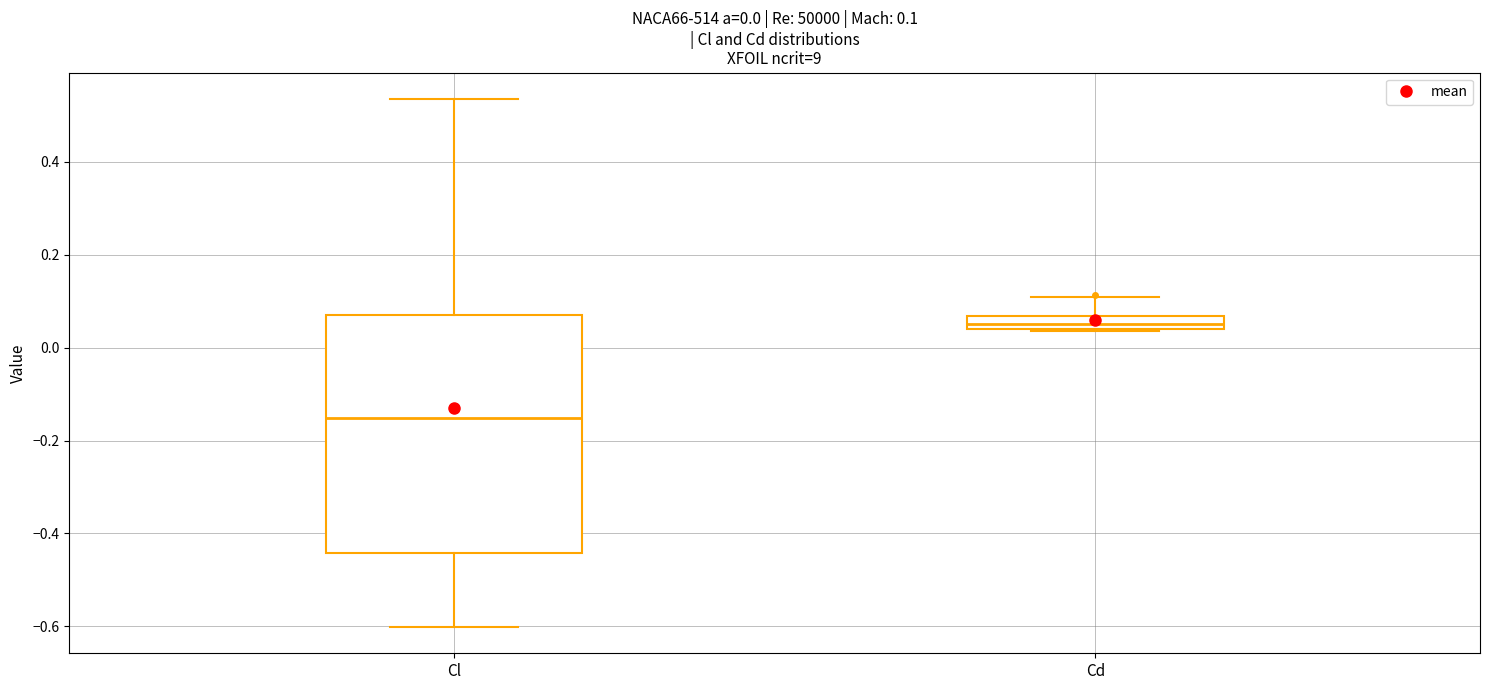

Which box has the highest median line?

Cd